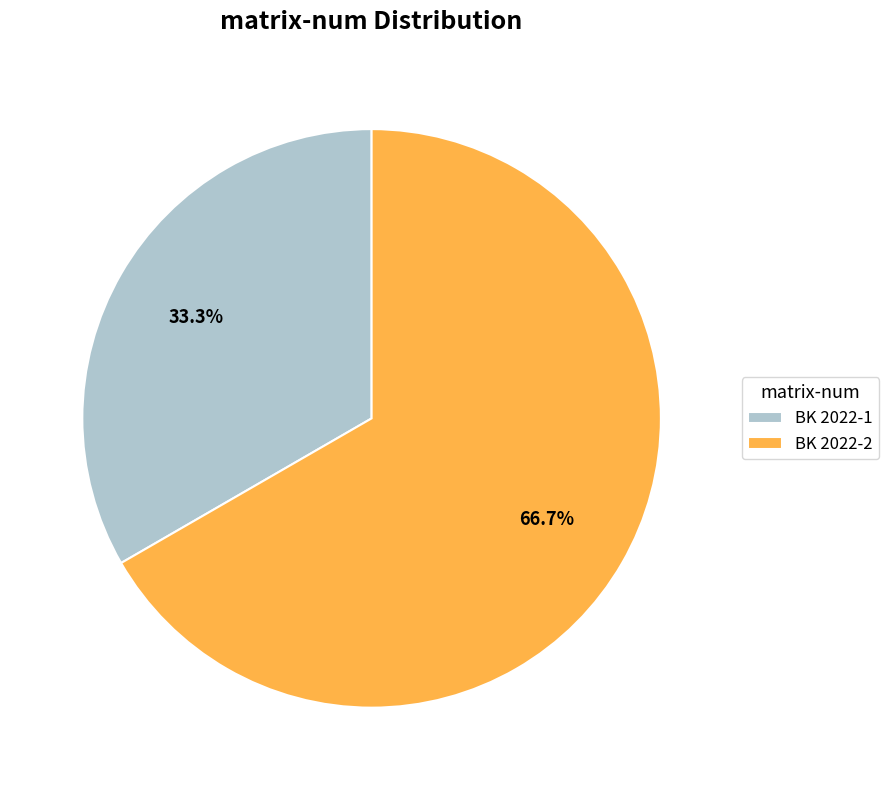

What is the total percentage of BK 2022-2 and BK 2022-1?

100.0%